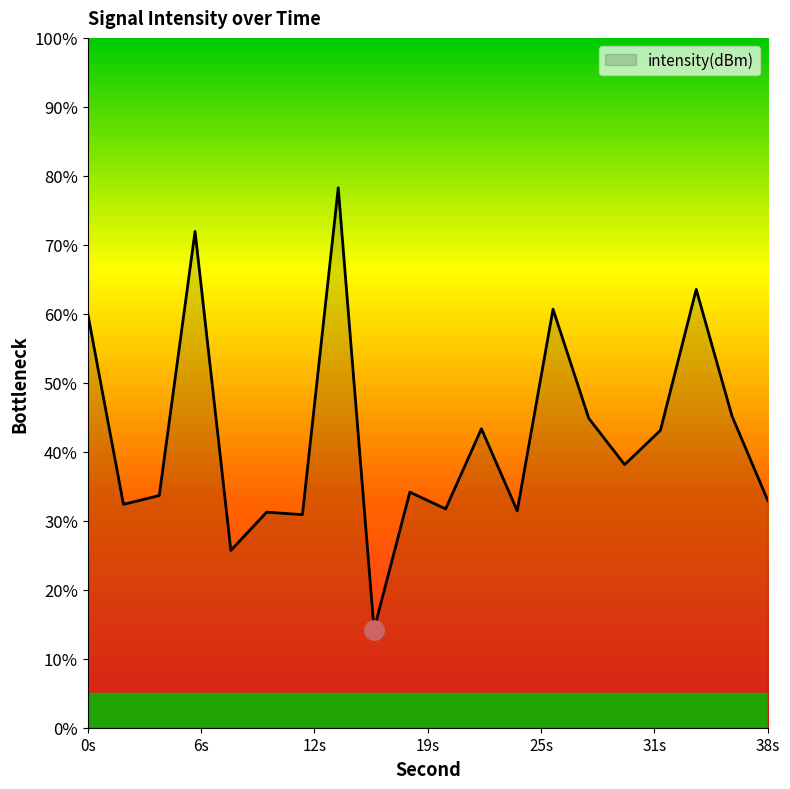

What is the difference between the maximum and minimum values?

64.0